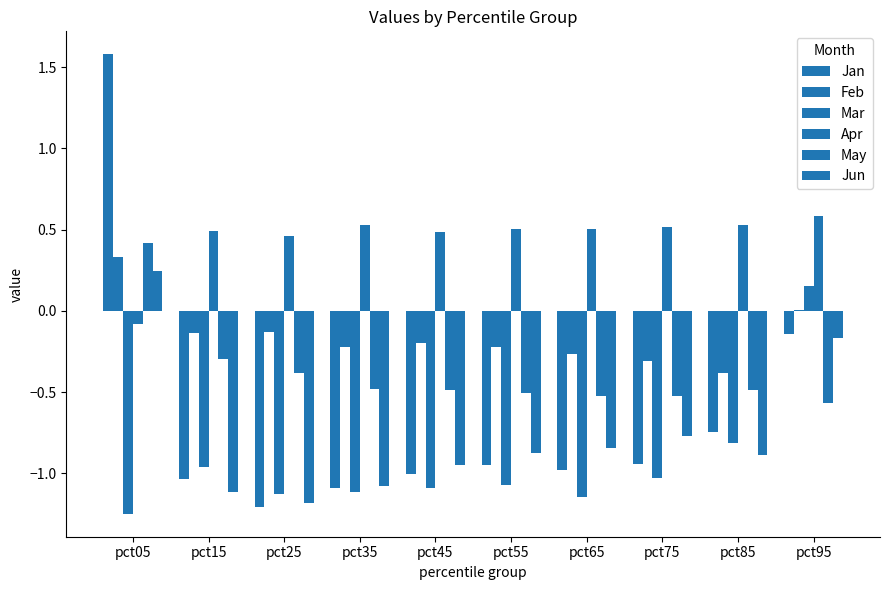

What is the sum of all Jan values?

-6.5